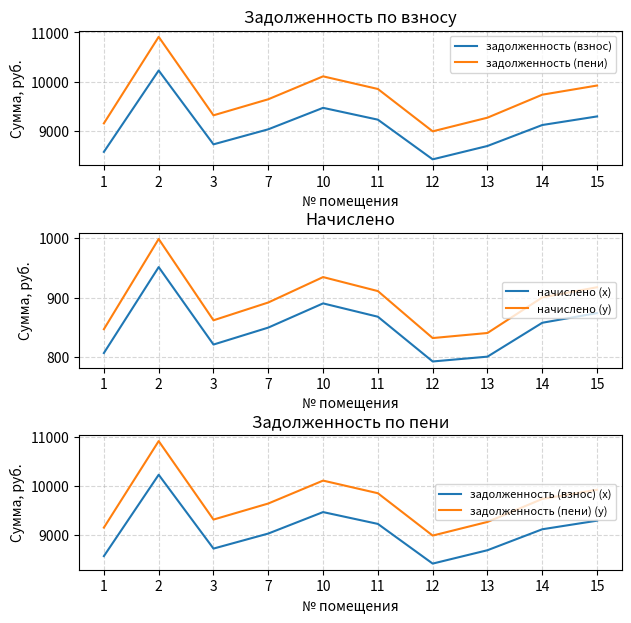

The value of задолженность (пени) at 15 is 9923.5. True or false?

True